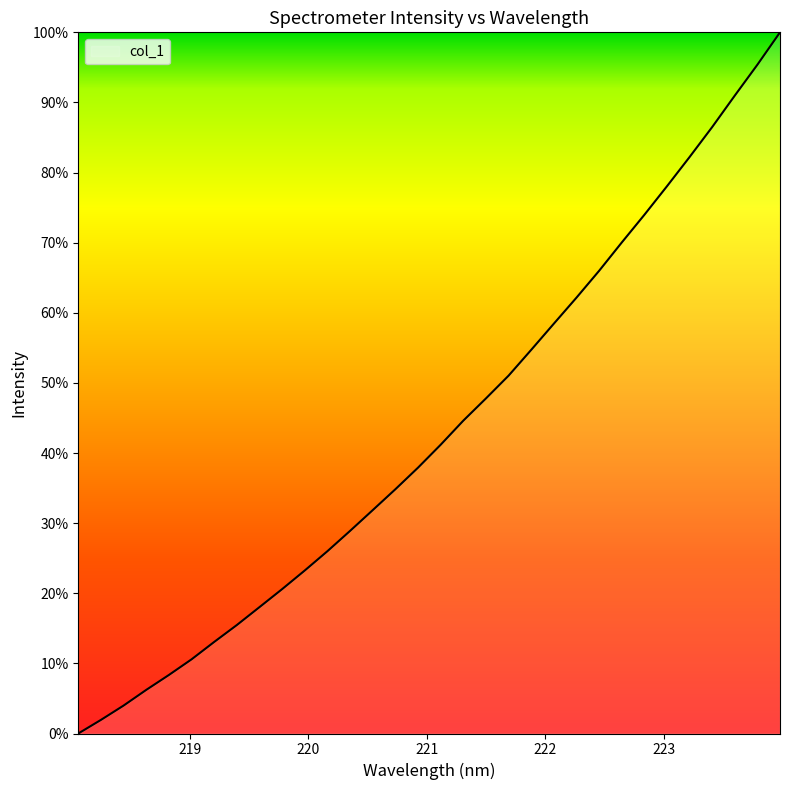

What is the greatest value displayed?

100.0